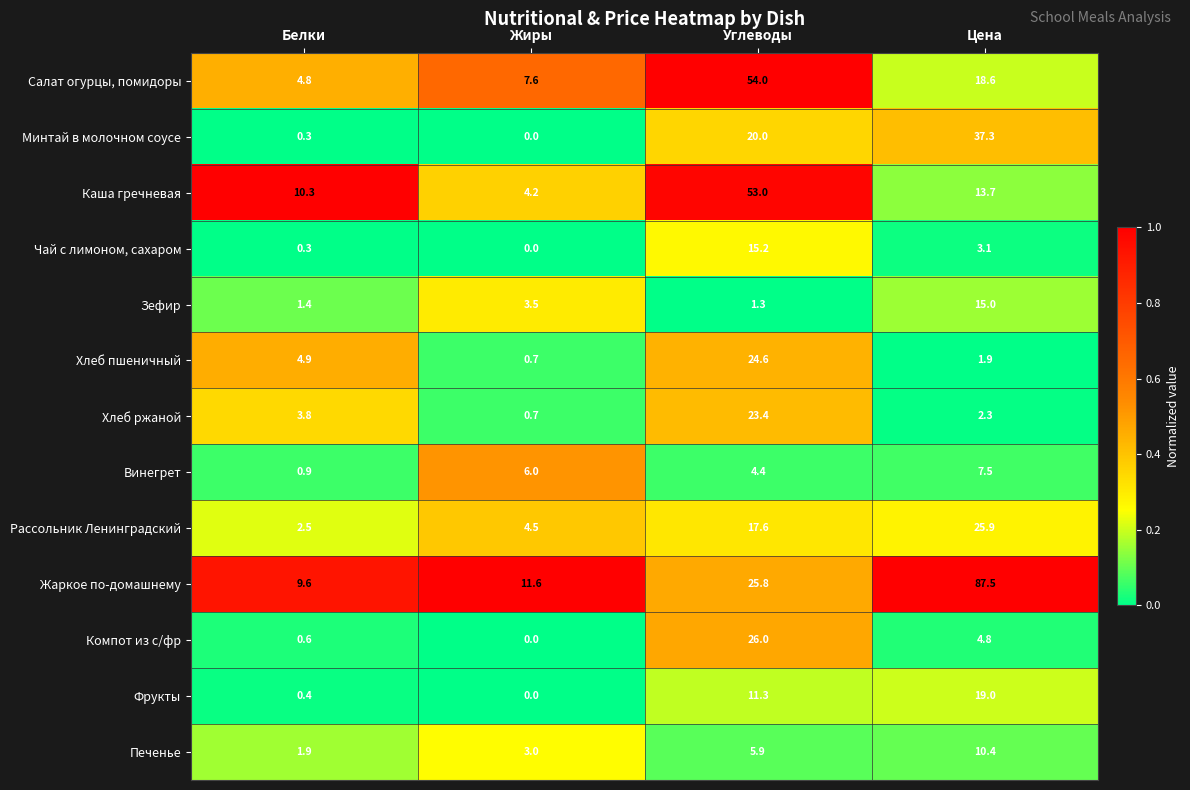

At Углеводы, list the series in order from smallest to largest.

Зефир, Винегрет, Печенье, Фрукты, Чай с лимоном, сахаром, Рассольник Ленинградский, Минтай в молочном соусе, Хлеб ржаной, Хлеб пшеничный, Жаркое по-домашнему, Компот из с/фр, Каша гречневая, Салат огурцы, помидоры